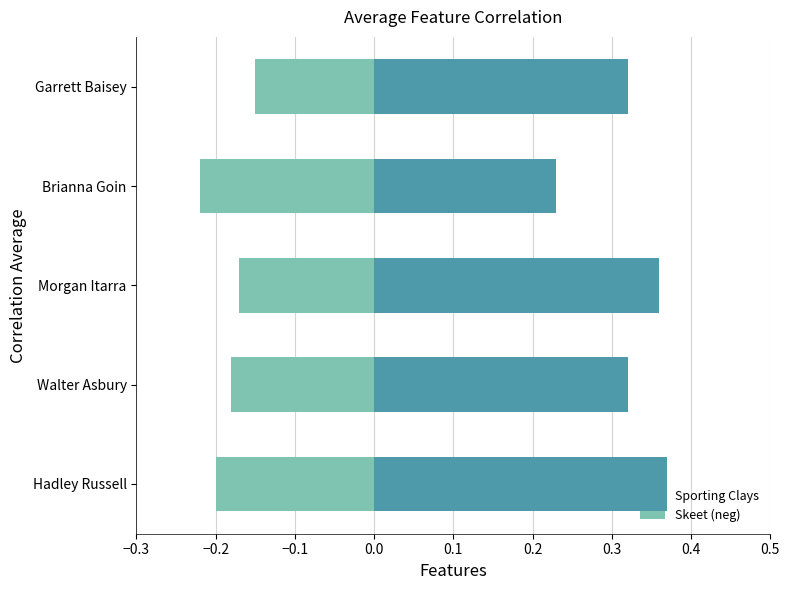

What is the difference between the maximum and minimum values in the Skeet (neg) series?

0.1